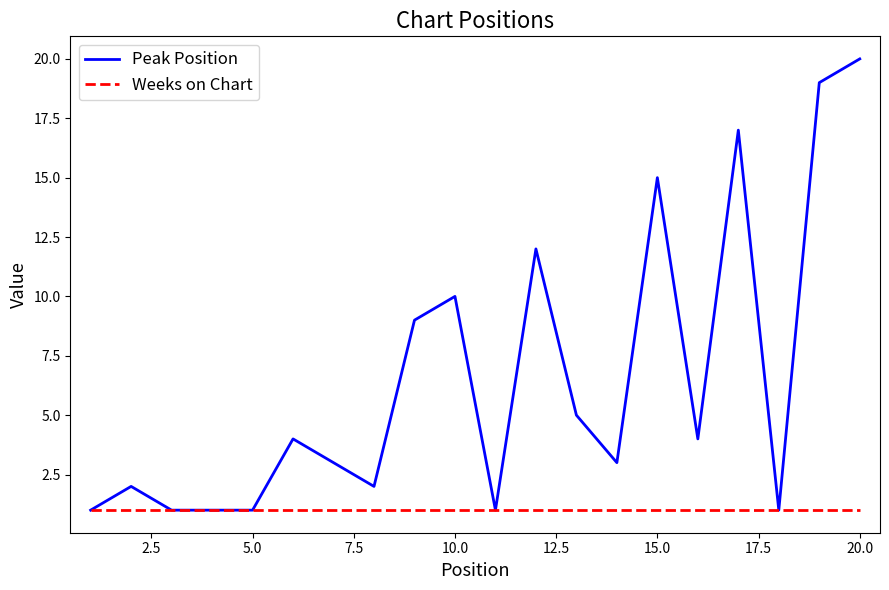

How many lines are shown in the chart?

2